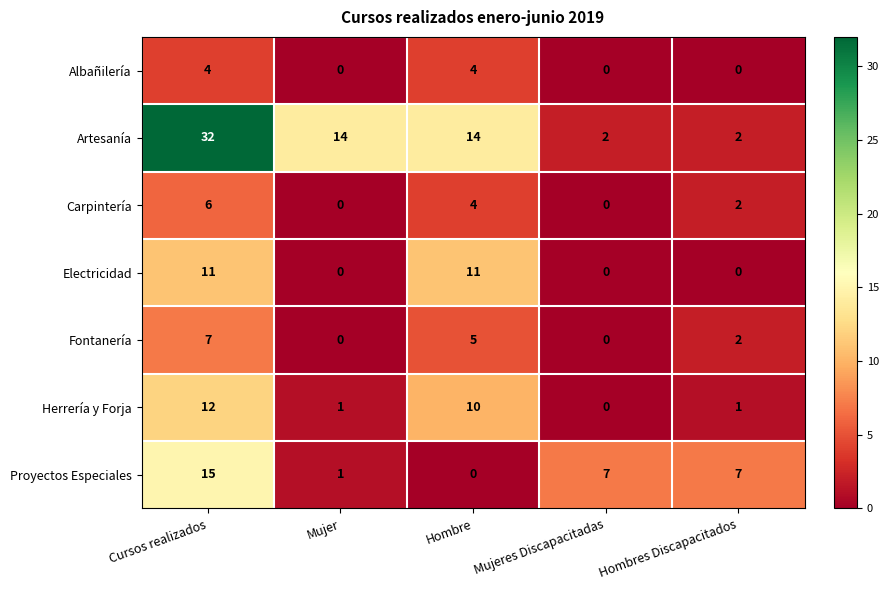

List the series in order of their peak value, lowest first.

Albañilería, Carpintería, Fontanería, Electricidad, Herrería y Forja, Proyectos Especiales, Artesanía